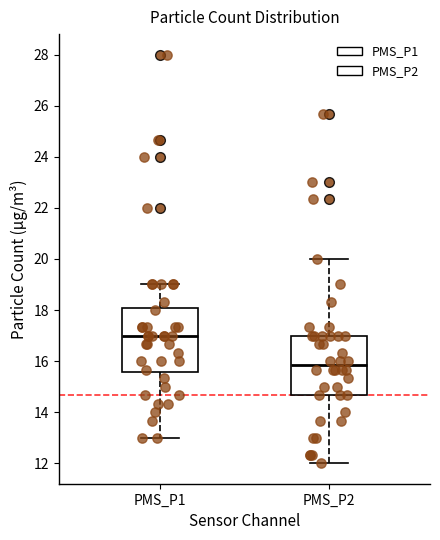

Where does the upper whisker of the box for PMS_P1 end on the y-axis? The values are not printed on the chart, so give them approximately, as read against the axis.

19.0